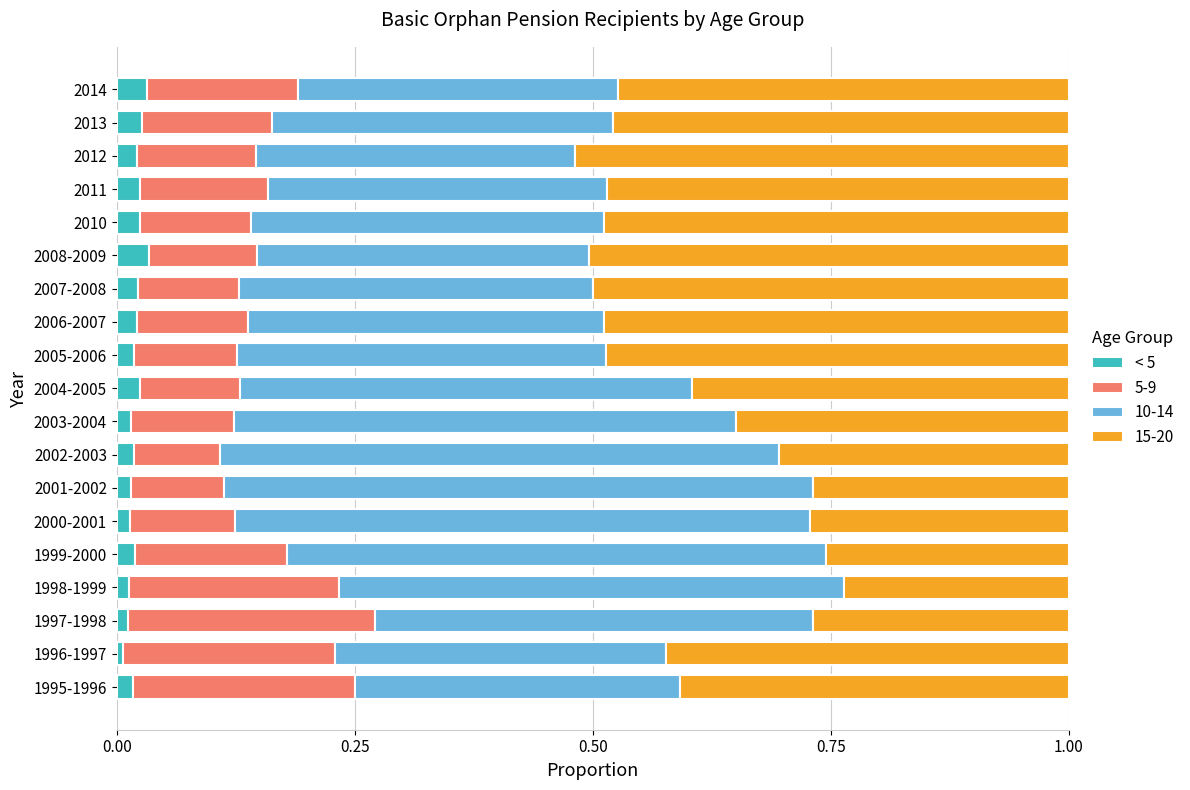

The < 5 series shows 0.0 at 1998-1999. True or false?

True